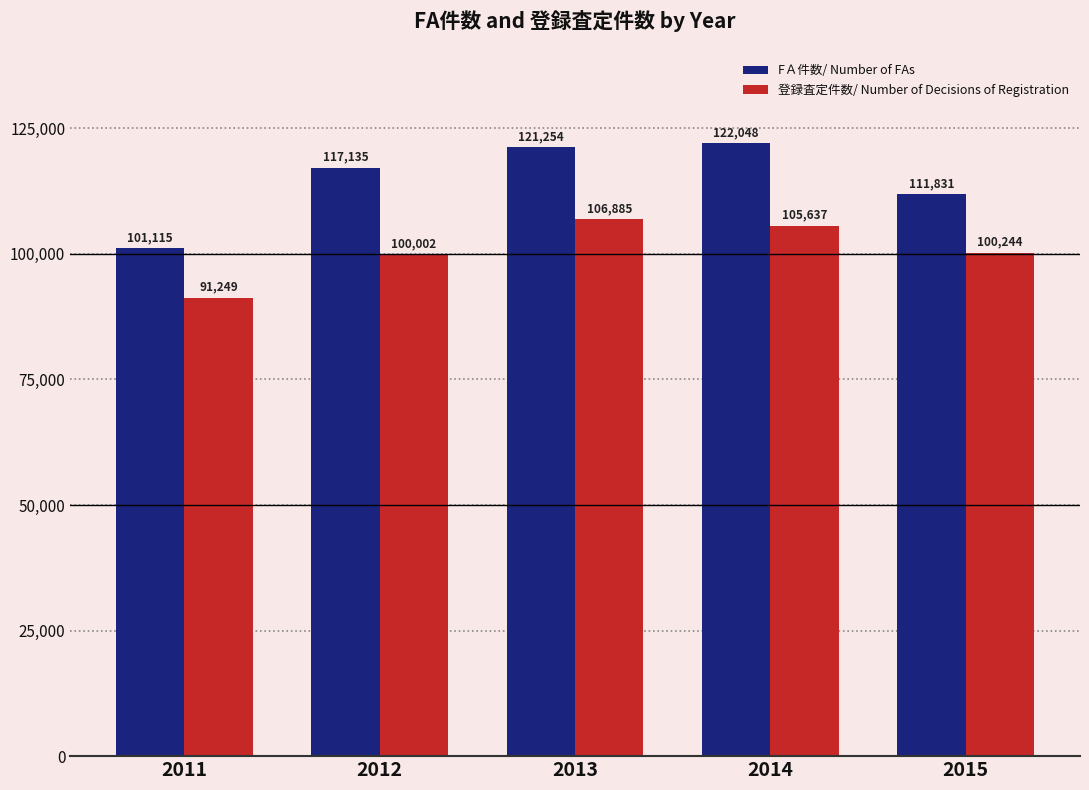

What is the sum of all FＡ件数/ Number of FAs values?

573383